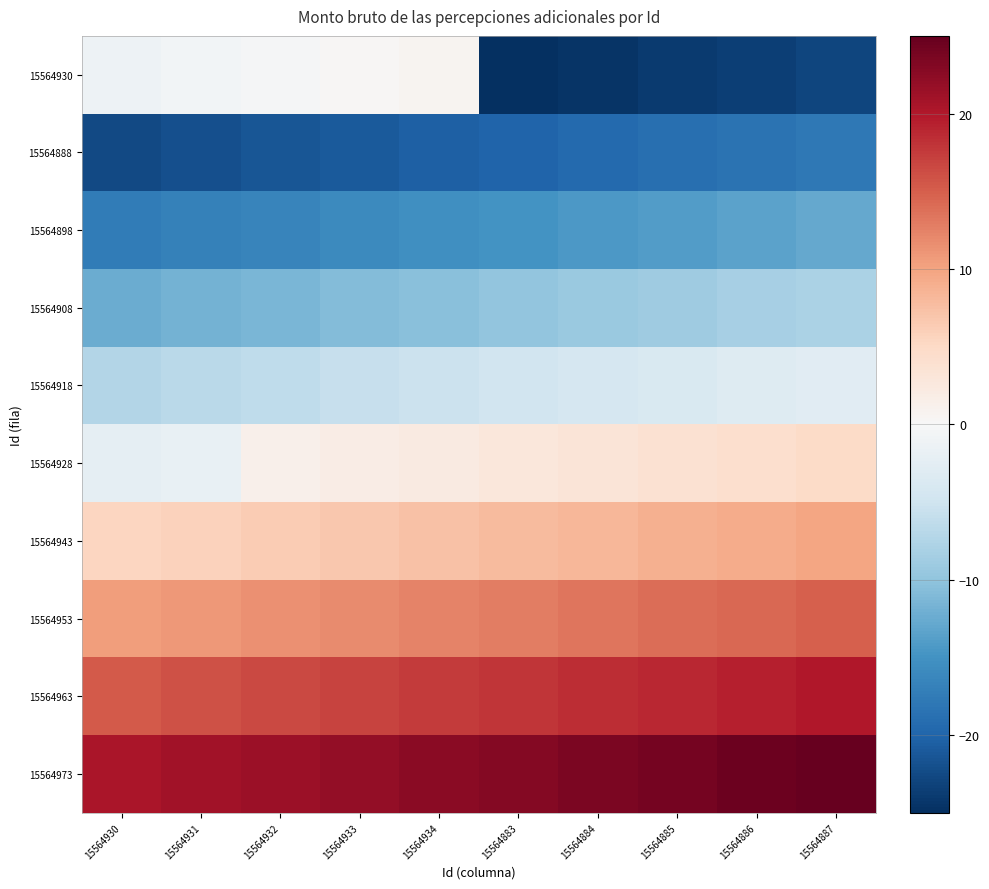

Which has a higher value, 15564931 or 15564887?

15564931